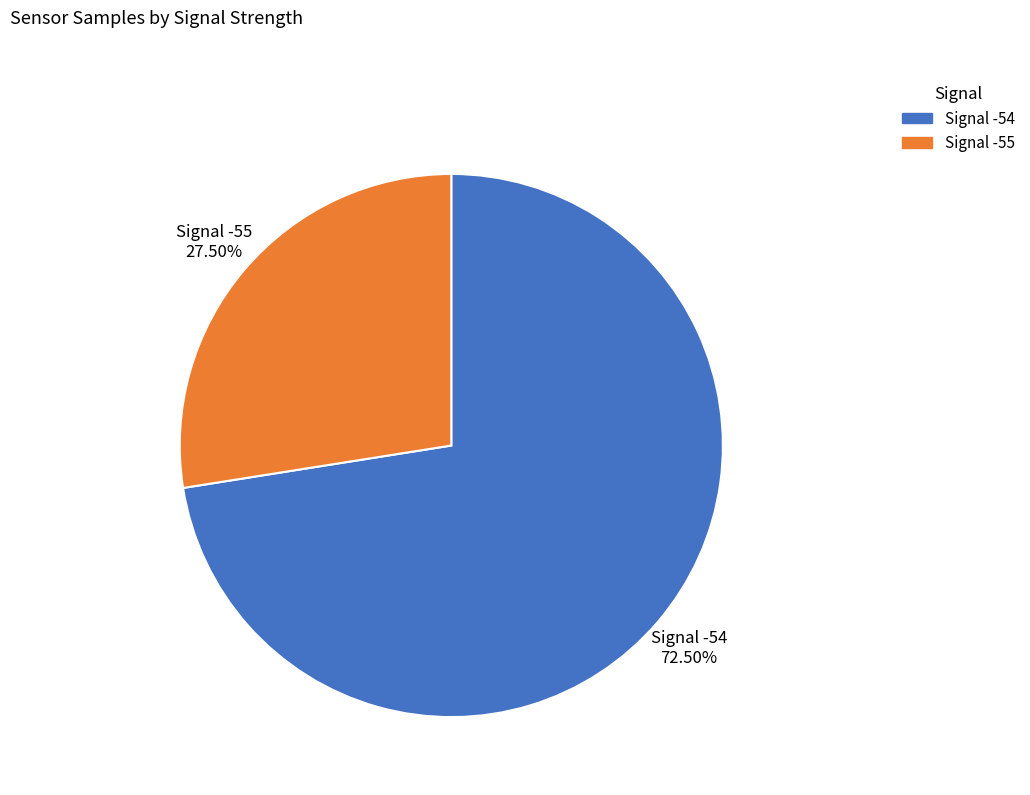

How many segments does this pie chart have?

2